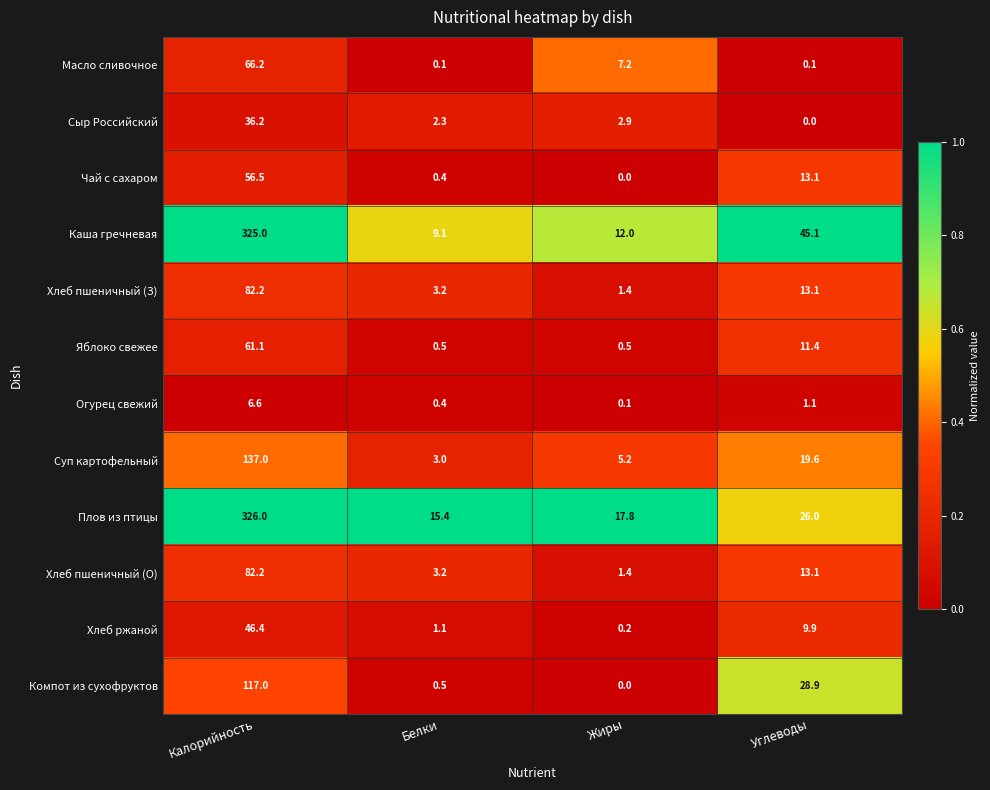

What is the sum of all Огурец свежий values?

8.2